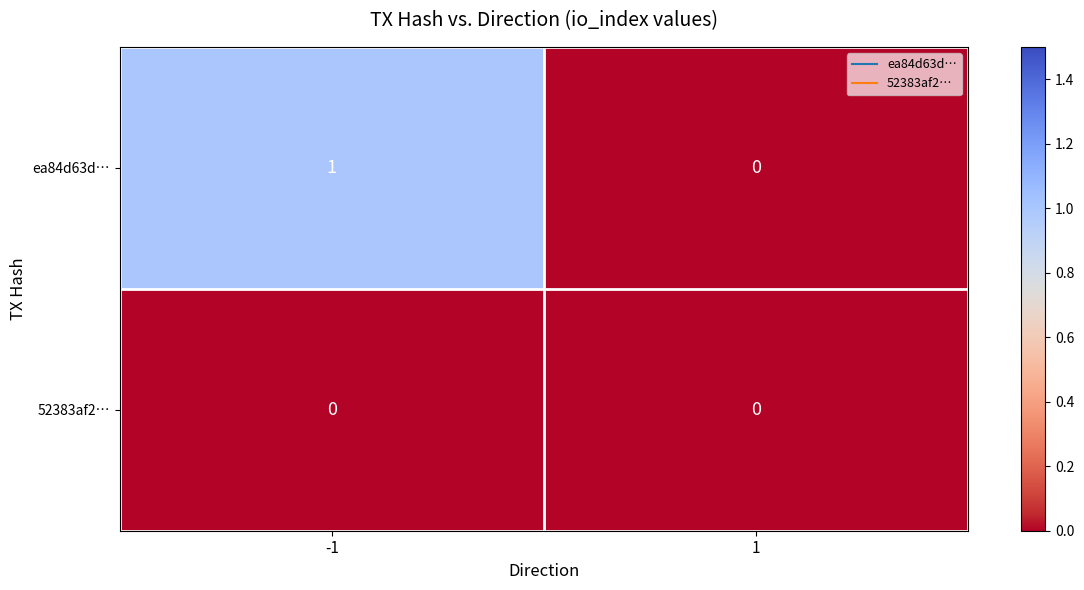

Is the value of ea84d63d… at -1 greater than the value of 52383af2… at -1?

Yes